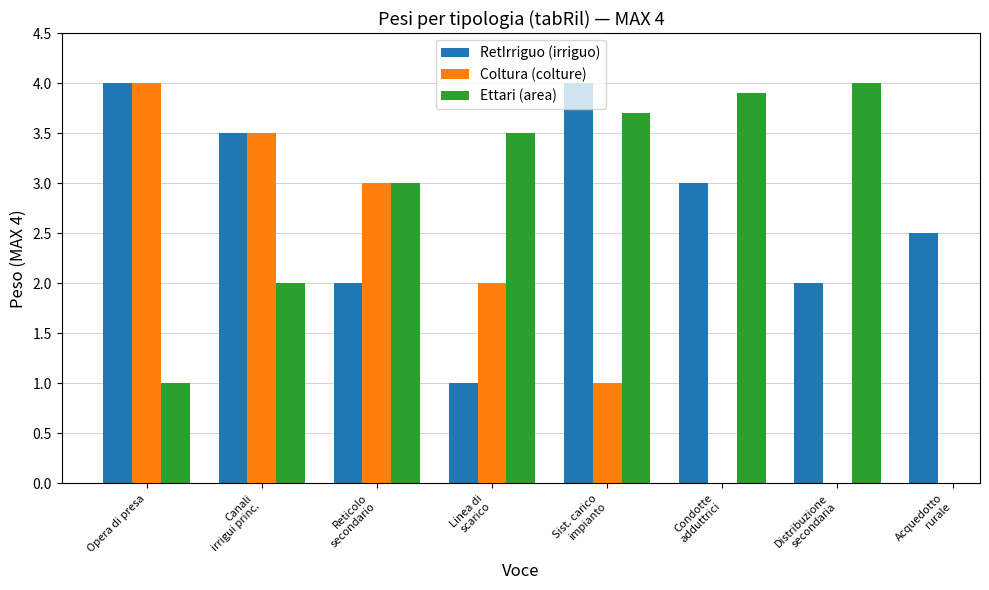

At which category does the chart reach its peak across all series?

Opera di presa